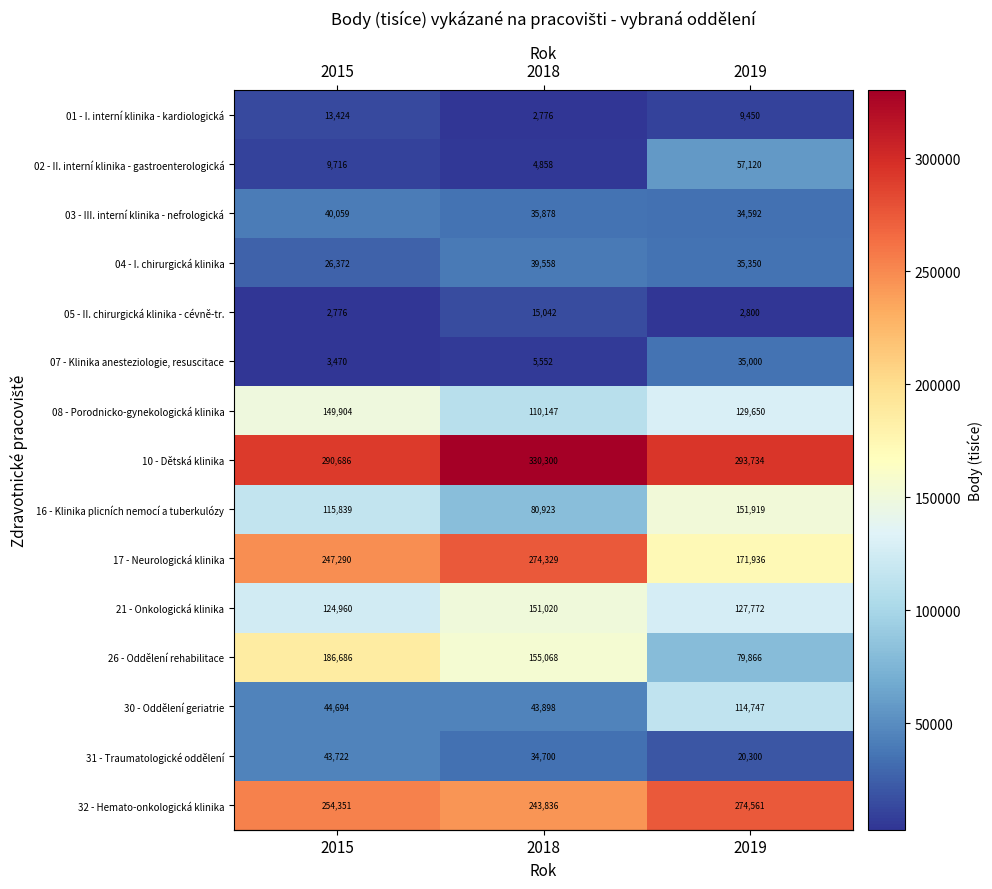

At which category is the sum across all series the highest?

2015